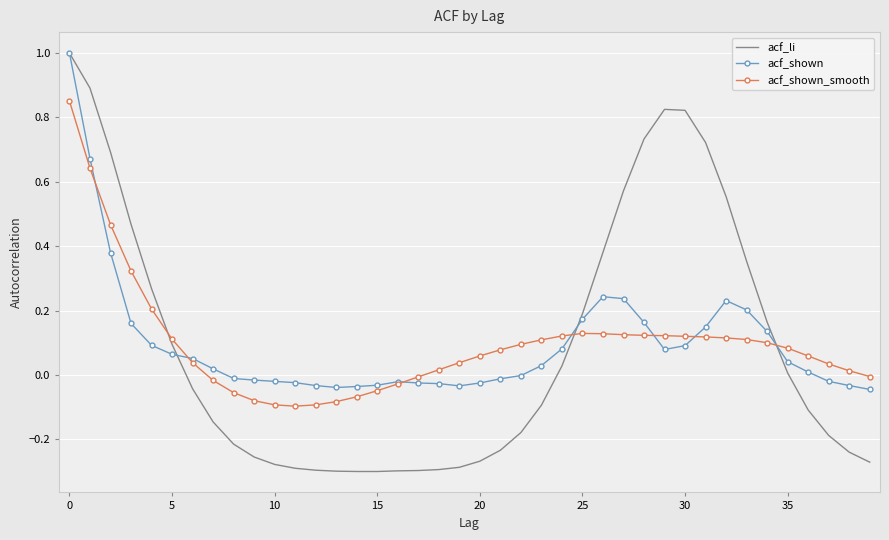

True or false: acf_shown has more than 2 points higher than both neighbors.

True